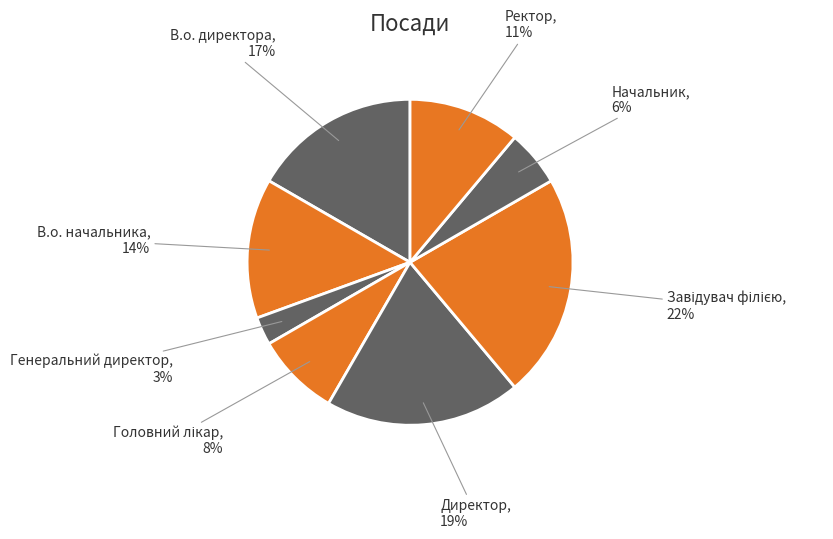

To the nearest percent, what percentage of the pie is Директор?

19%